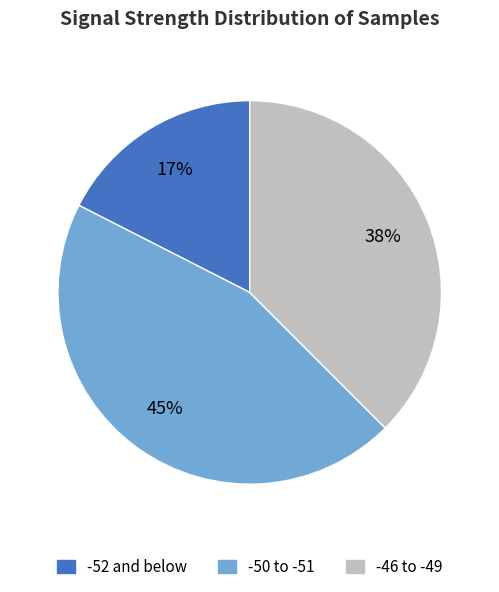

Does any single category account for the majority?

No